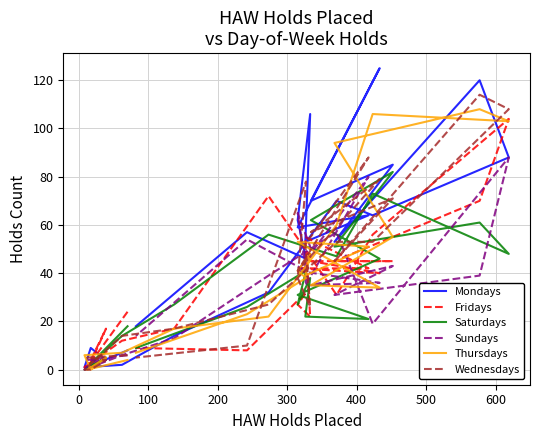

What is the average value of the Thursdays series?

40